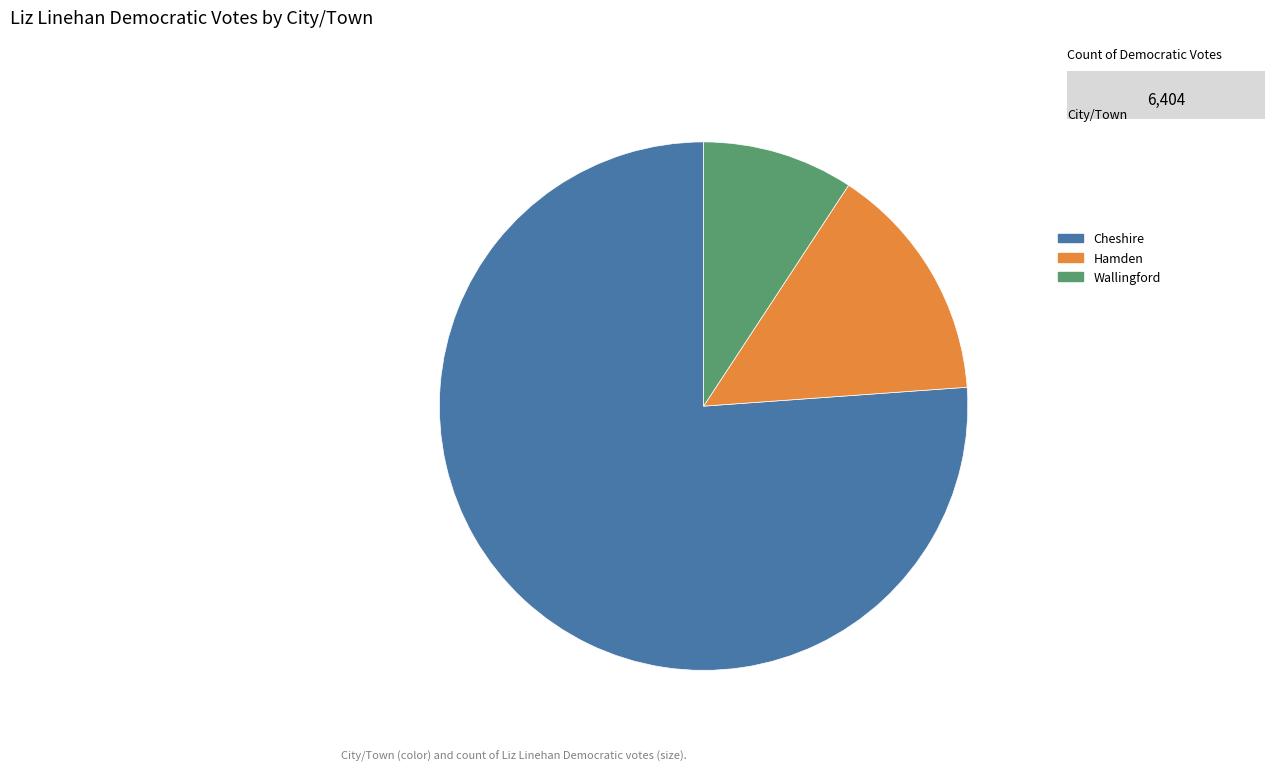

Which slice is the largest?

Cheshire